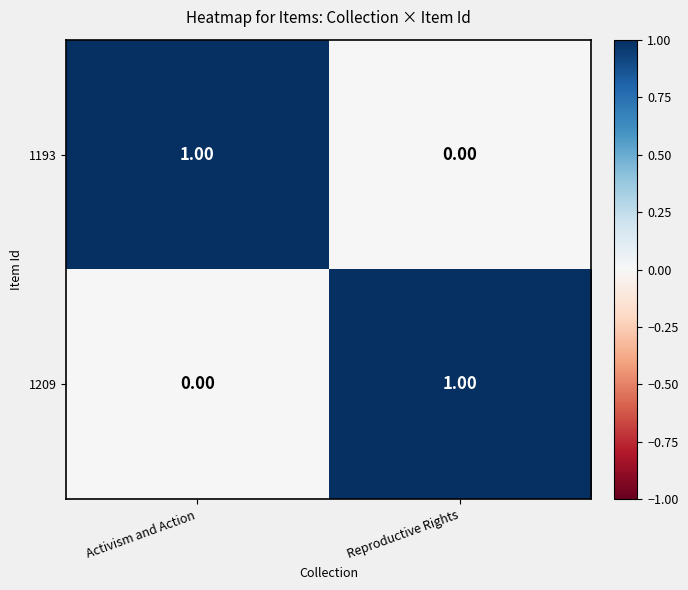

At how many categories does at least one series exceed 0?

2